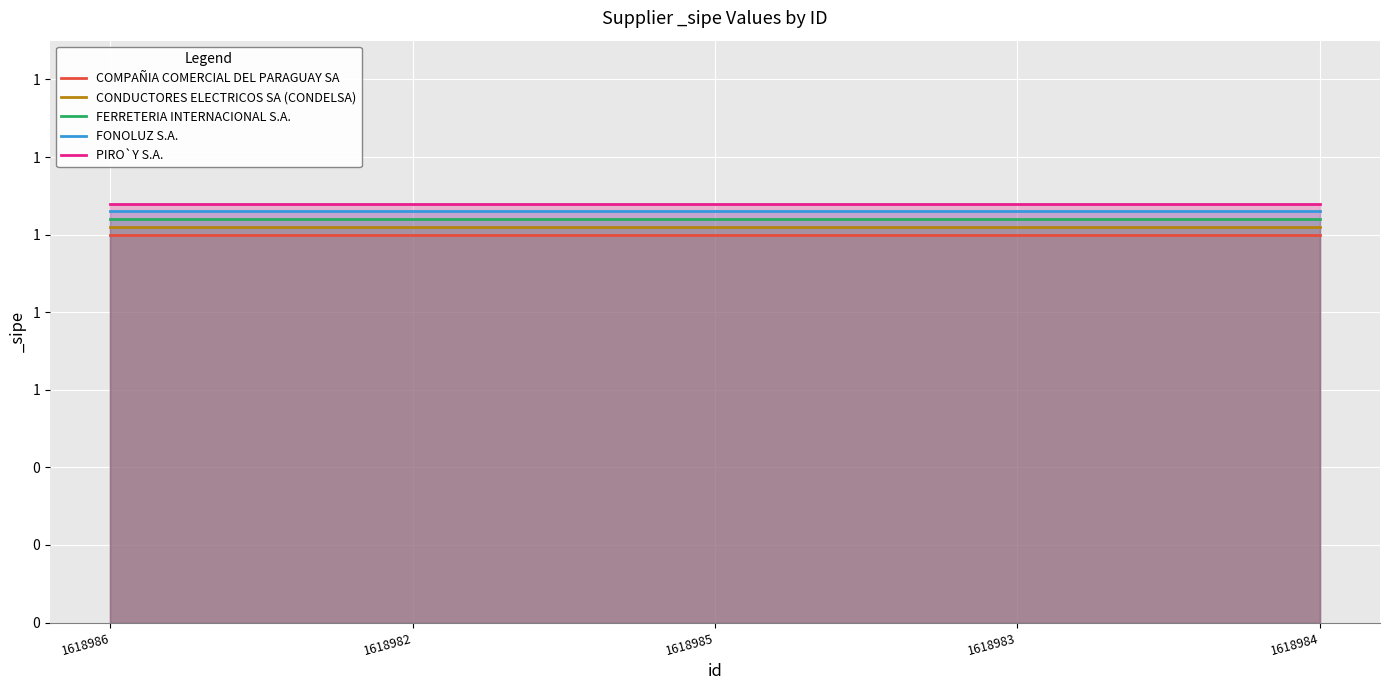

What is the maximum value for PIRO`Y S.A.?

1.1